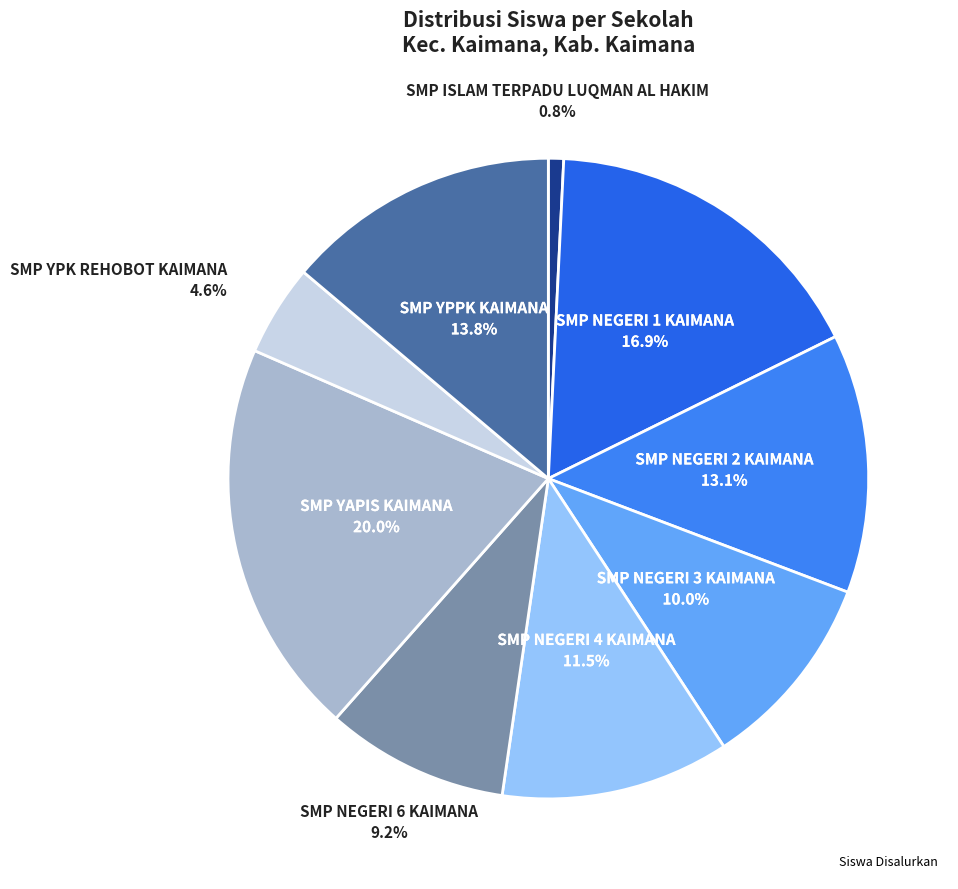

How many segments does this pie chart have?

9